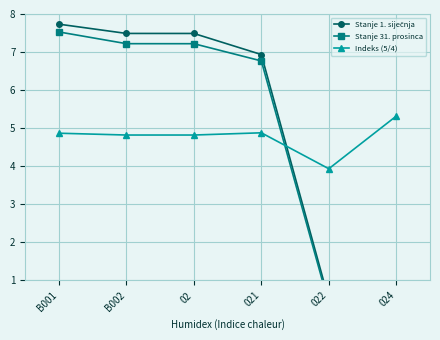

True or false: Stanje 31. prosinca has more than 1 points higher than both neighbors.

False